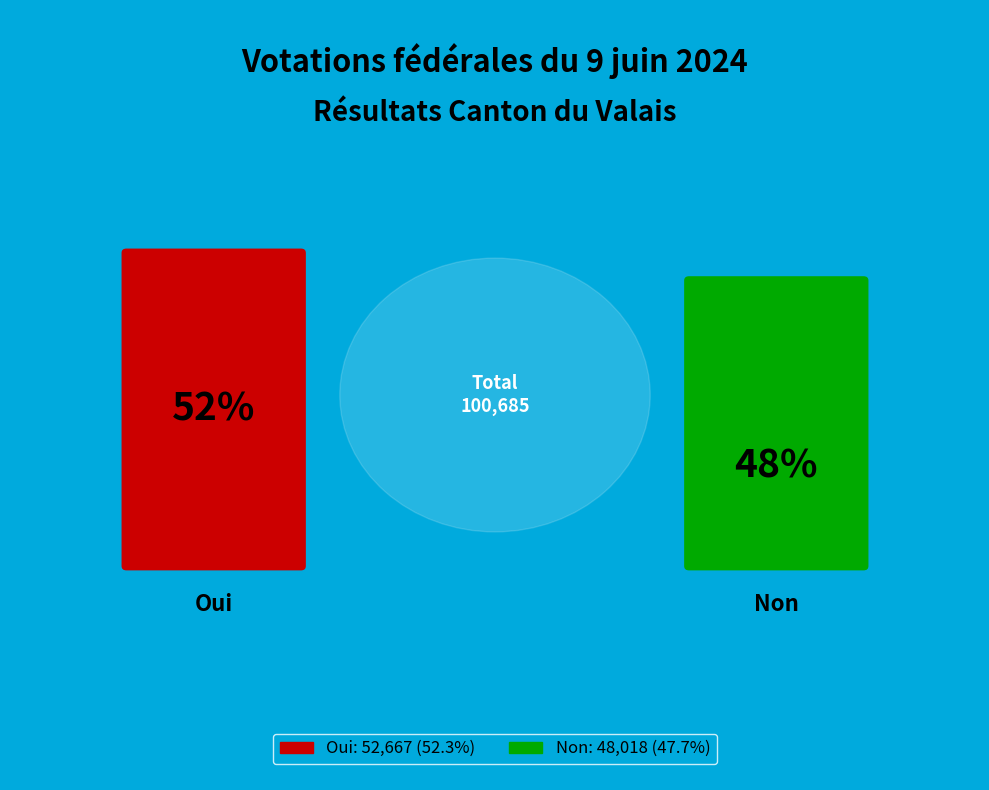

Which category accounts for the majority?

Oui